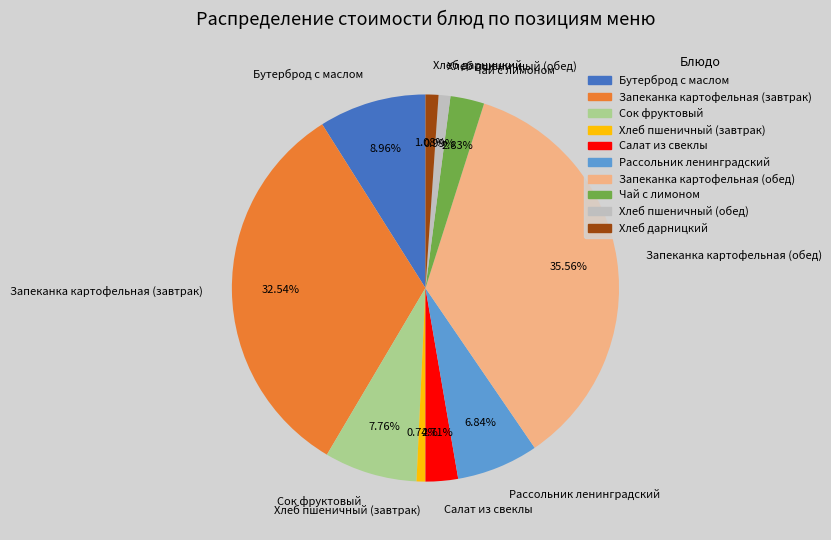

Approximately how many times larger is the value at Салат из свеклы compared to Сок фруктовый?

0.3